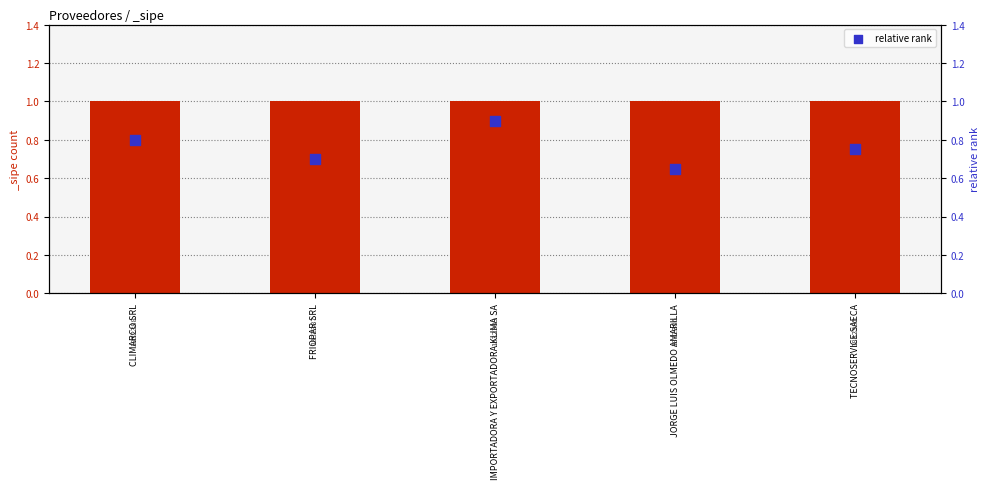

Which has a higher value, IMPORTADORA Y EXPORTADORA KLIMA SA or TECNOSERVICE SAECA?

IMPORTADORA Y EXPORTADORA KLIMA SA